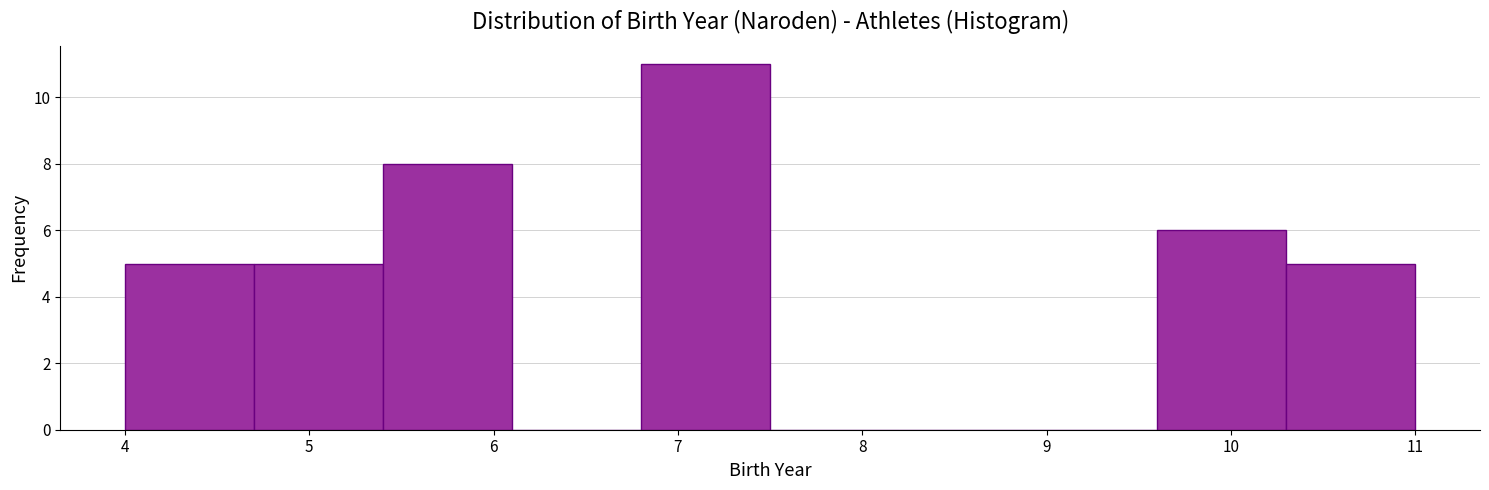

What is the height of the bar covering 5.4 to 6.1 on the x-axis? The values are not printed on the chart, so give them approximately, as read against the axis.

8